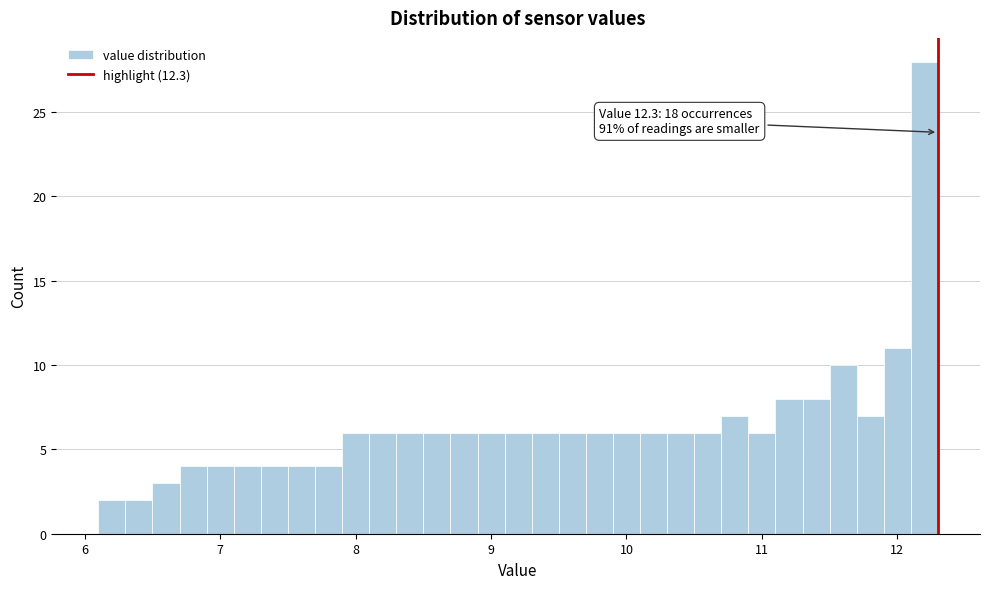

Around what value on the x-axis is the tallest bar? Give the approximate position of its centre, as read against the axis.

12.2